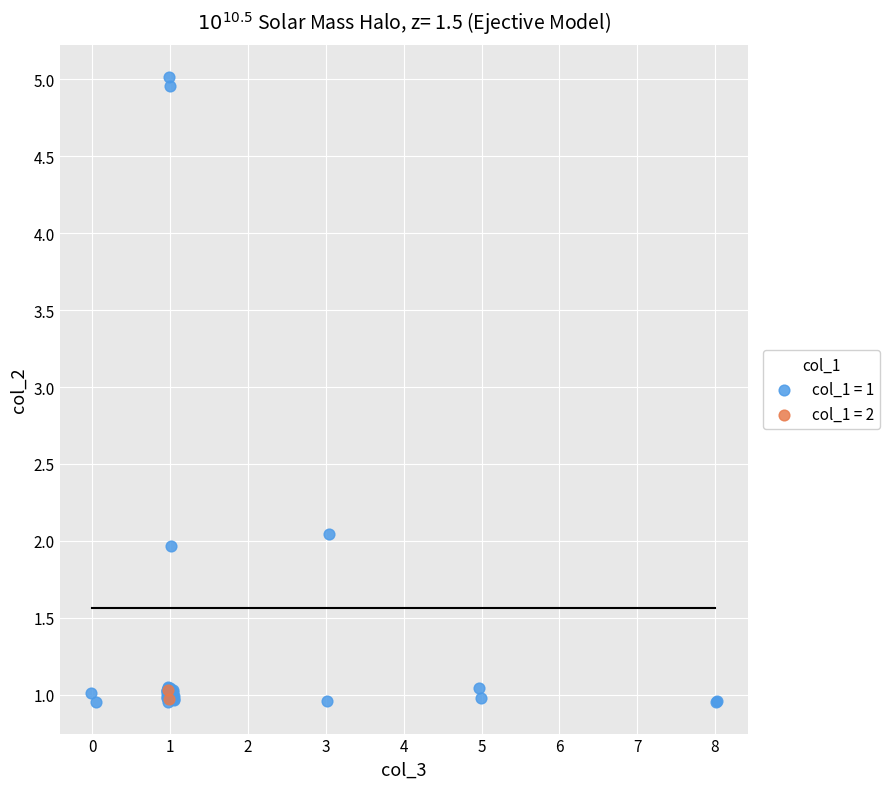

What are all the series names shown in the legend?

col_1 = 1, col_1 = 2